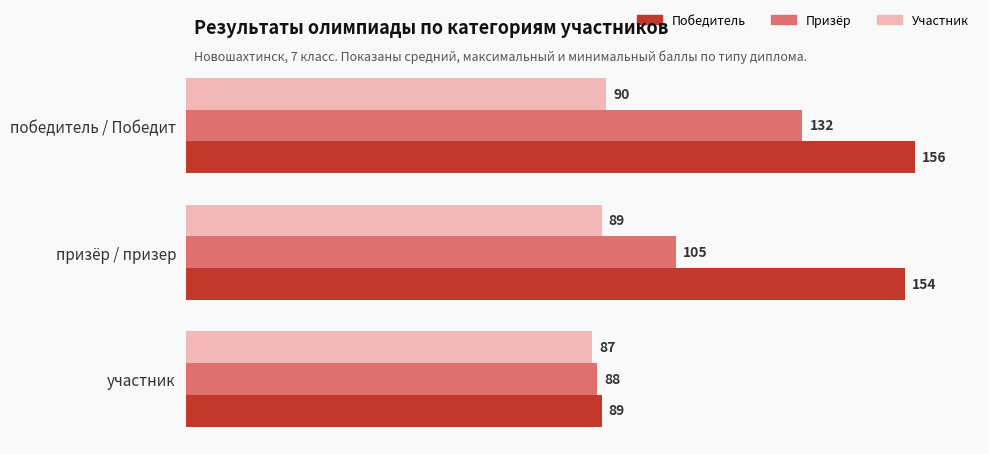

What is the difference between the highest and lowest values at победитель / Победит?

66